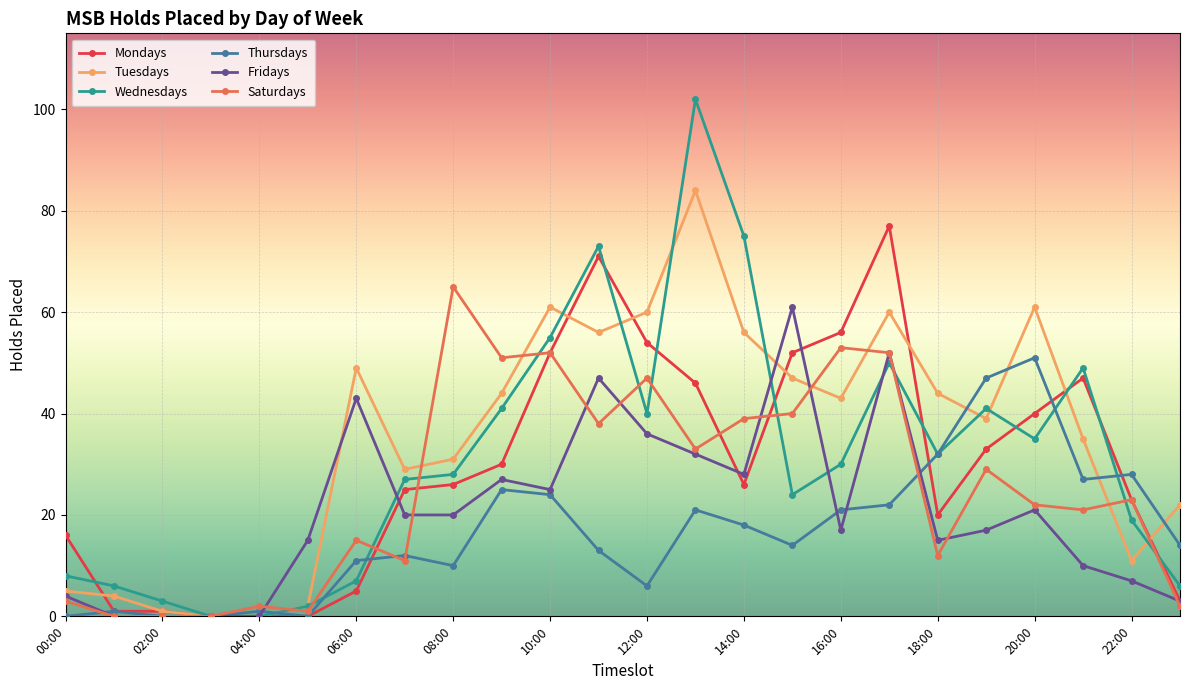

How many distinct data groups are displayed?

6